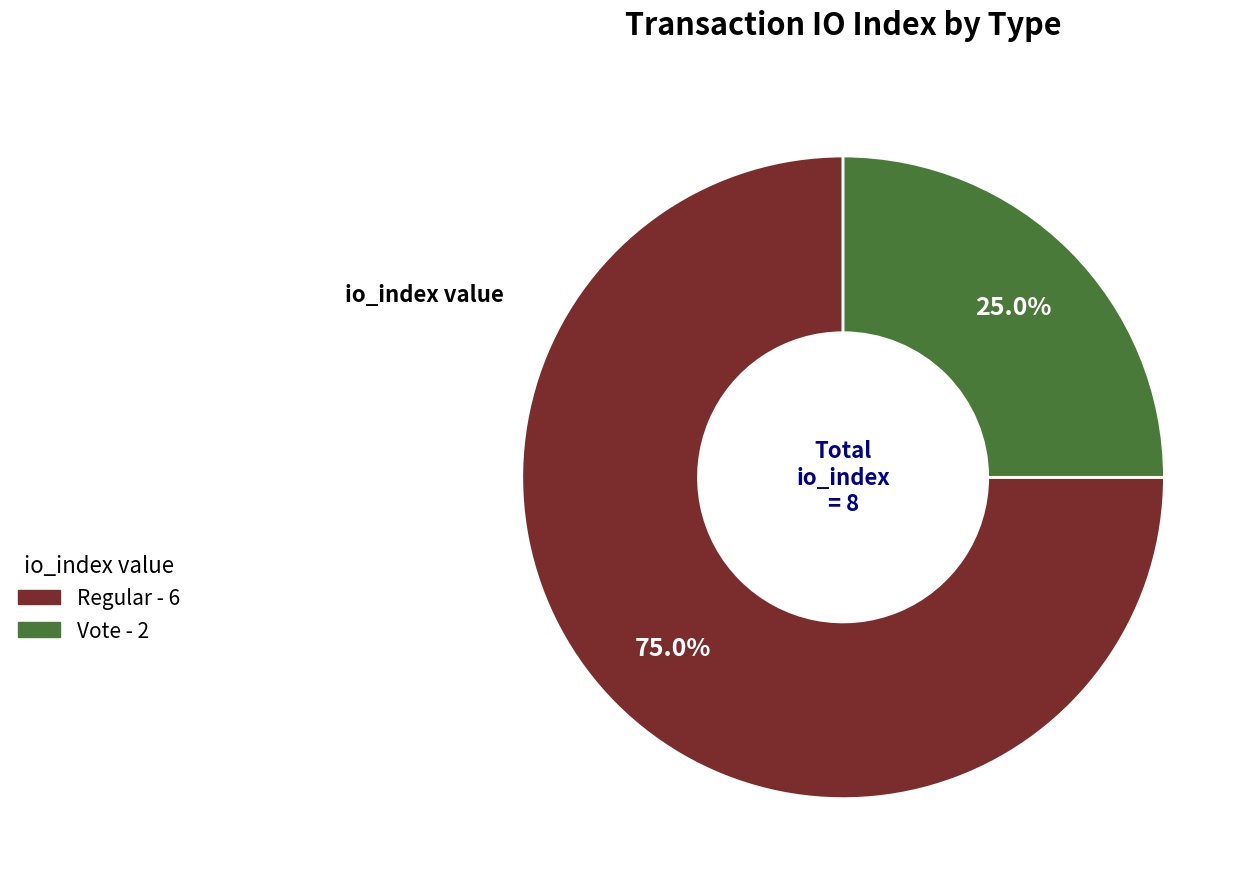

How many segments does this pie chart have?

2